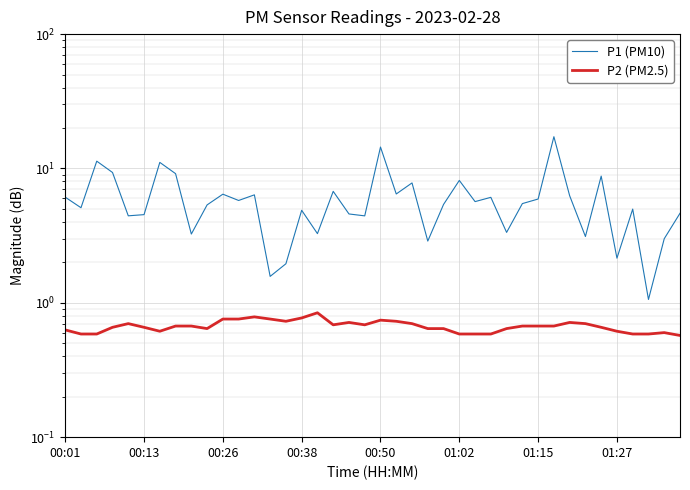

List the series in order of their overall mean, lowest first.

P2 (PM2.5), P1 (PM10)